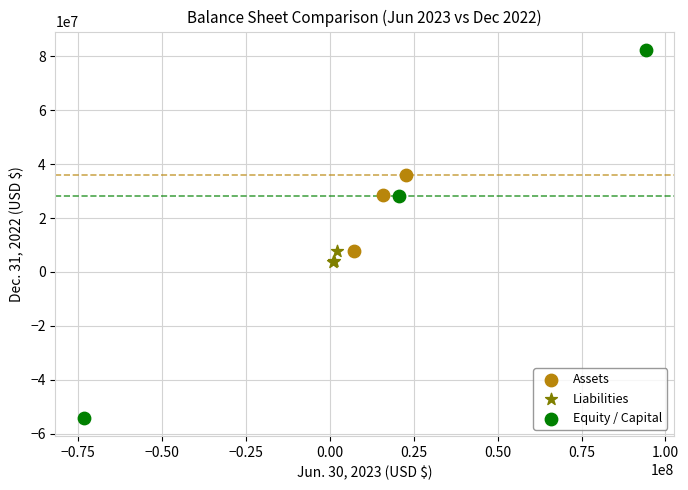

Which series has the widest spread of Y values?

Equity / Capital